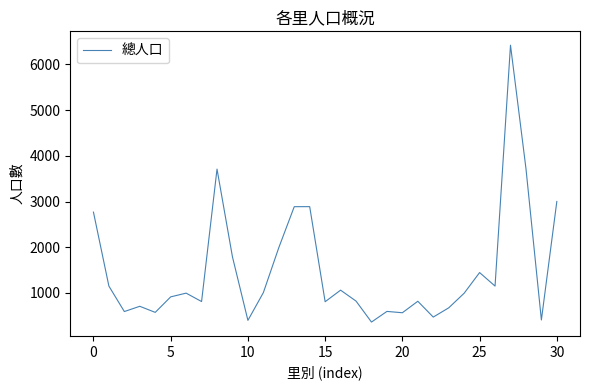

What is the minimum value shown in the chart?

364